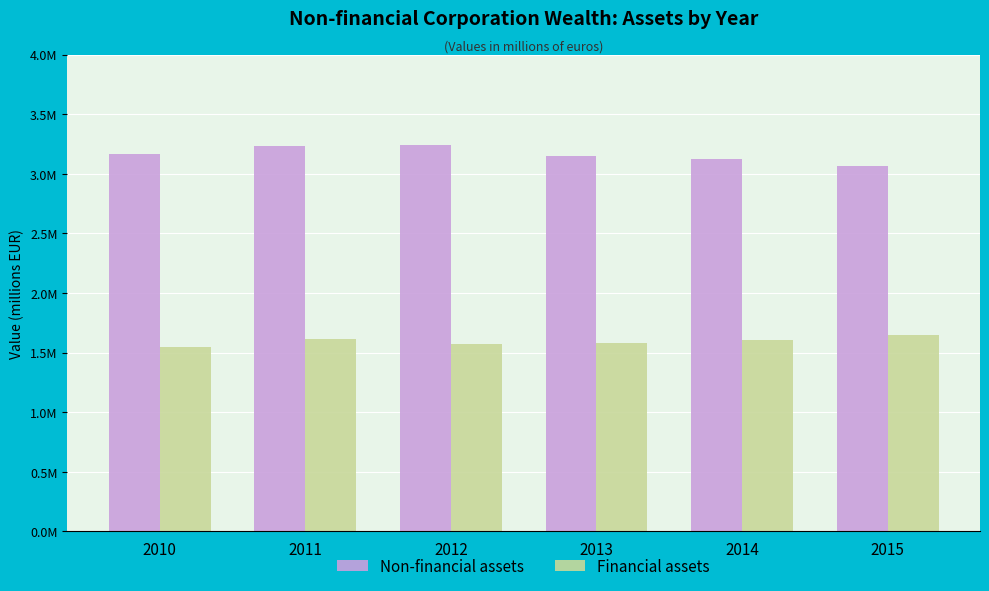

At how many categories does at least one series exceed 3160644?

3